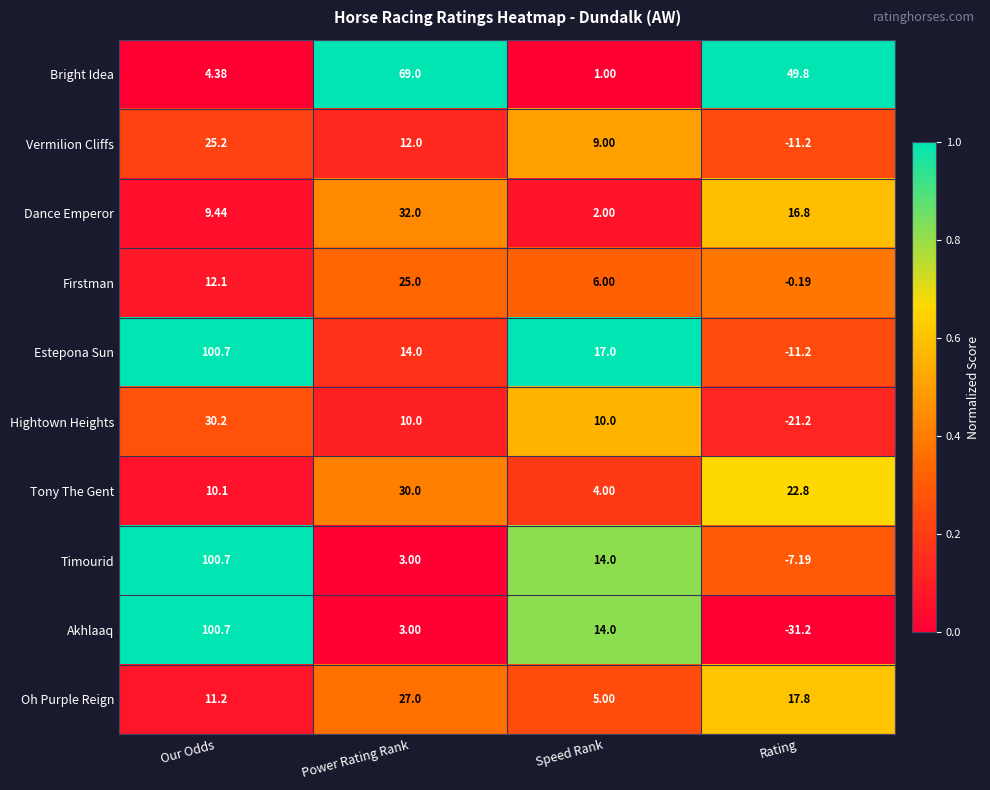

Count the number of data series in this chart.

10